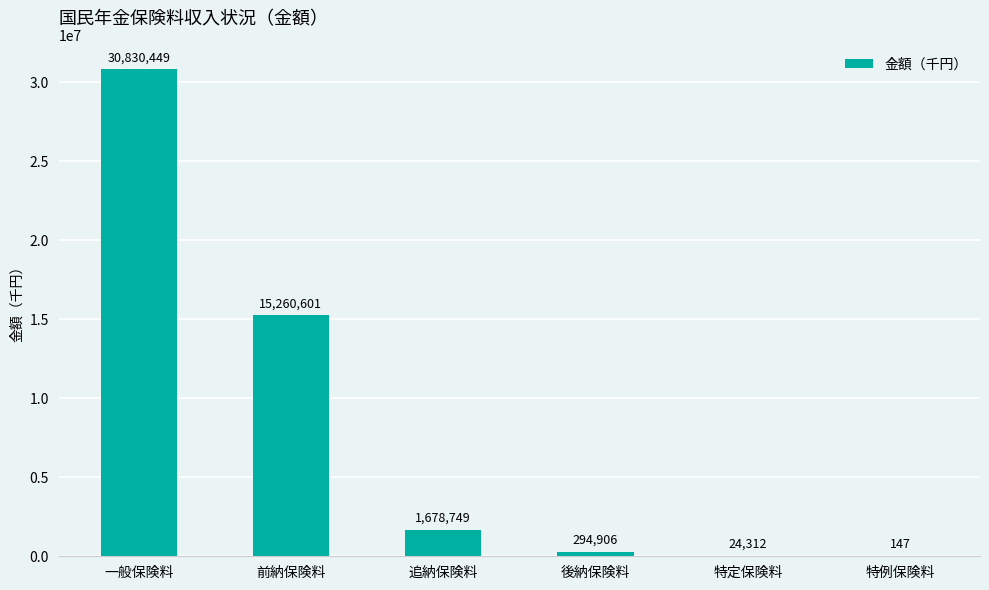

Which category has the highest value across all series?

一般保険料